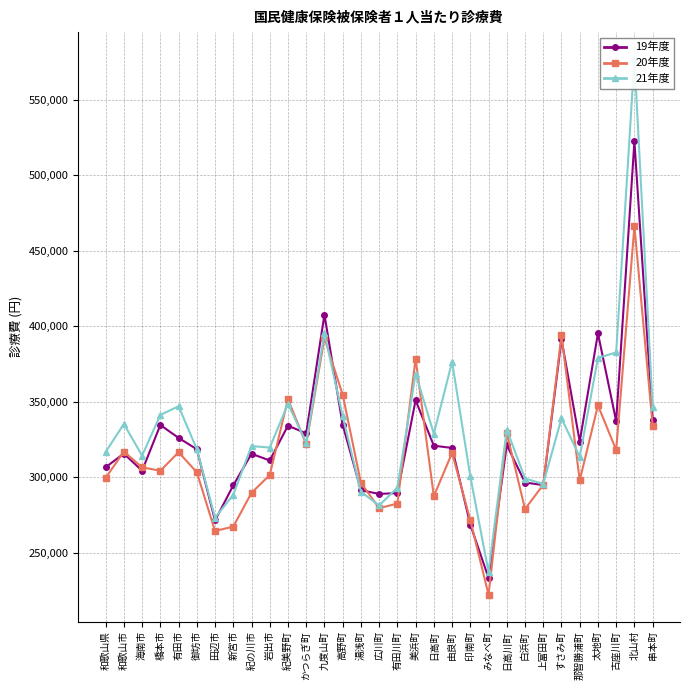

Is the value of 19年度 at 湯浅町 greater than the value of 21年度 at 上富田町?

No